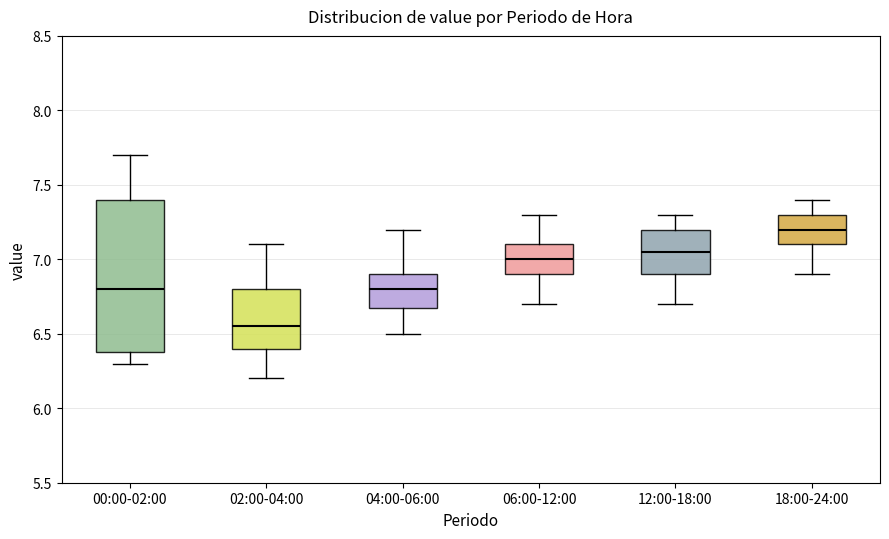

Which box is the tallest, from its lower edge to its upper edge?

00:00-02:00